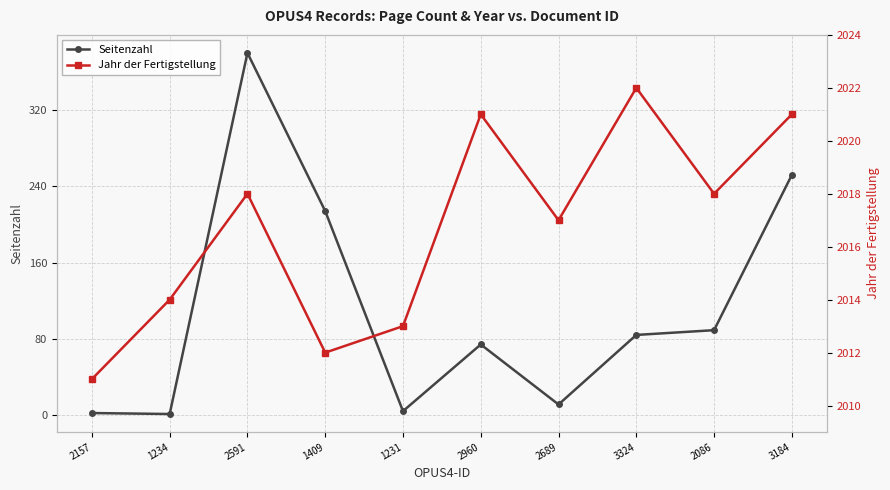

What is the average value of the Seitenzahl series?

111